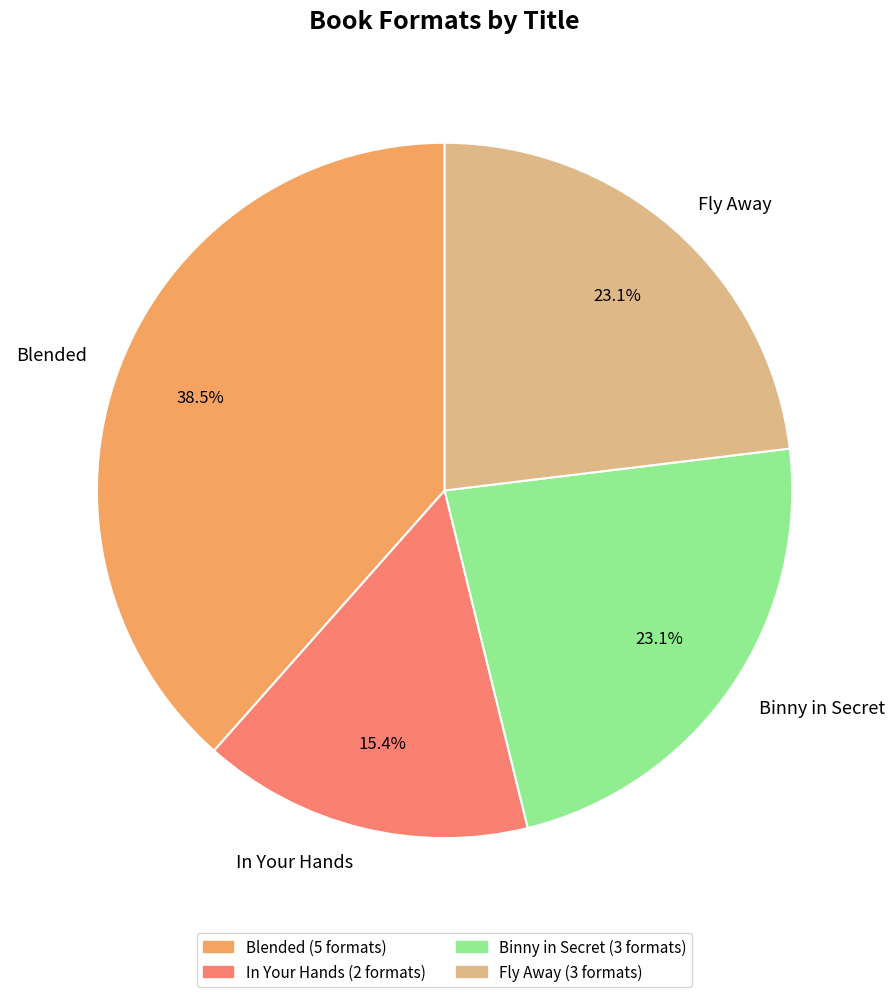

To the nearest percent, what is the combined percentage of Fly Away and In Your Hands?

38%